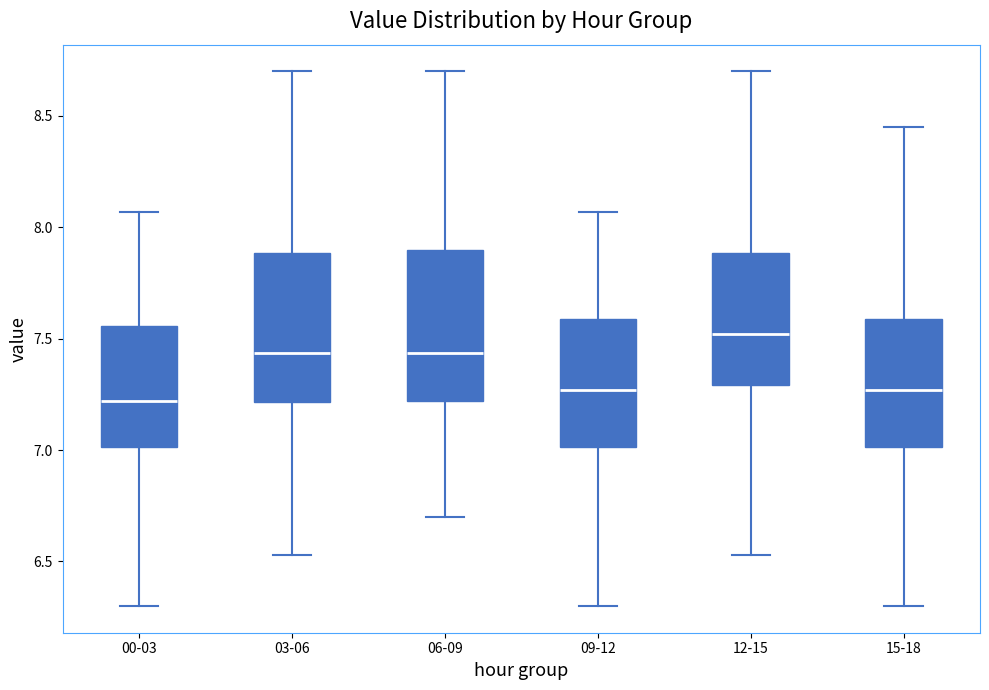

Reading left to right, read every box against the y-axis: the position of its median line, the range the box covers, and the ends of its whiskers. The values are not printed on the chart, so give them approximately, as read against the axis.

00-03: median 7.20, box 7.00 to 7.55, whiskers 6.30 to 8.05
03-06: median 7.45, box 7.20 to 7.90, whiskers 6.55 to 8.70
06-09: median 7.45, box 7.20 to 7.90, whiskers 6.70 to 8.70
09-12: median 7.25, box 7.00 to 7.60, whiskers 6.30 to 8.05
12-15: median 7.50, box 7.30 to 7.90, whiskers 6.55 to 8.70
15-18: median 7.25, box 7.00 to 7.60, whiskers 6.30 to 8.45